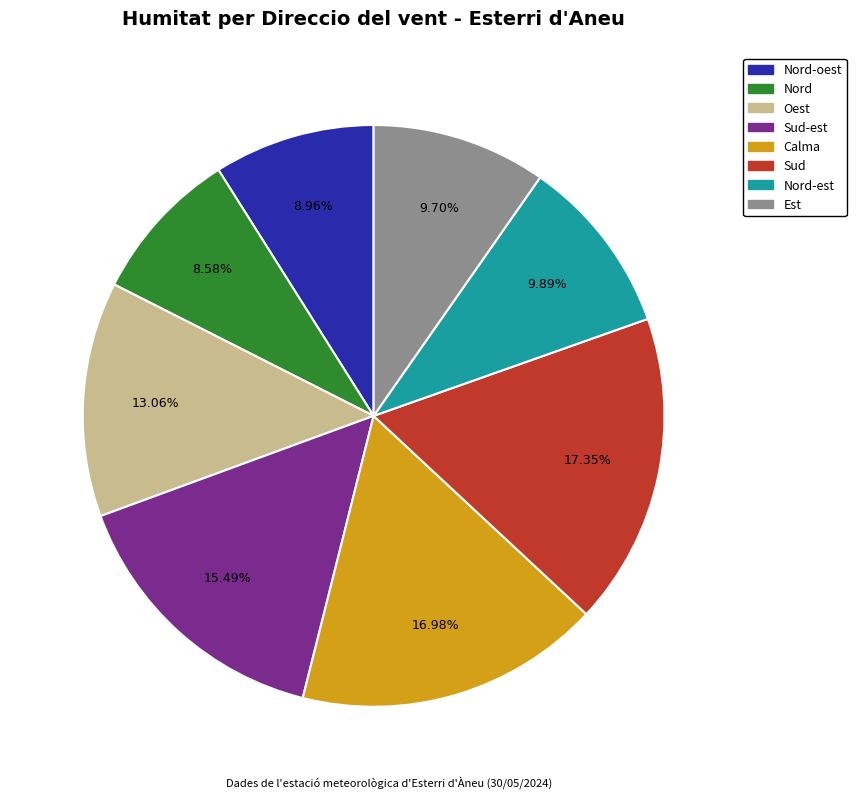

Is there a majority slice in this chart?

No